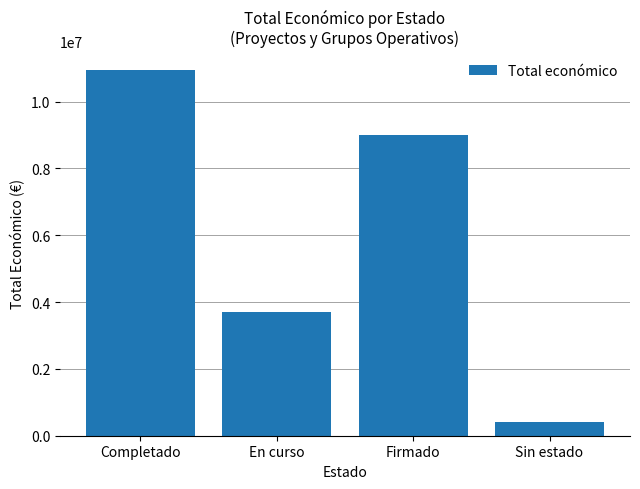

What is the value of the 2nd bar from the left?

3696120